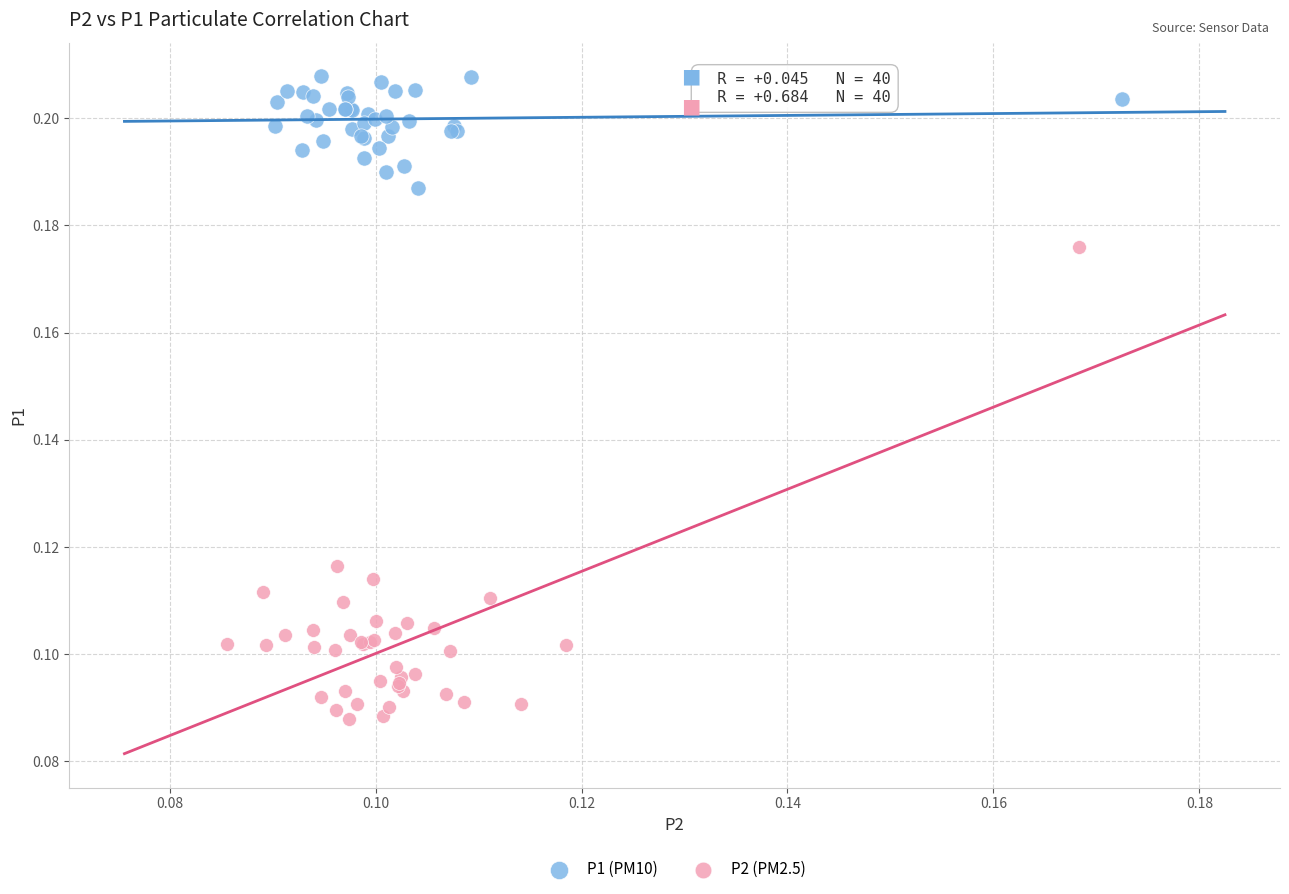

Which series reaches the maximum Y coordinate?

P1 (PM10)